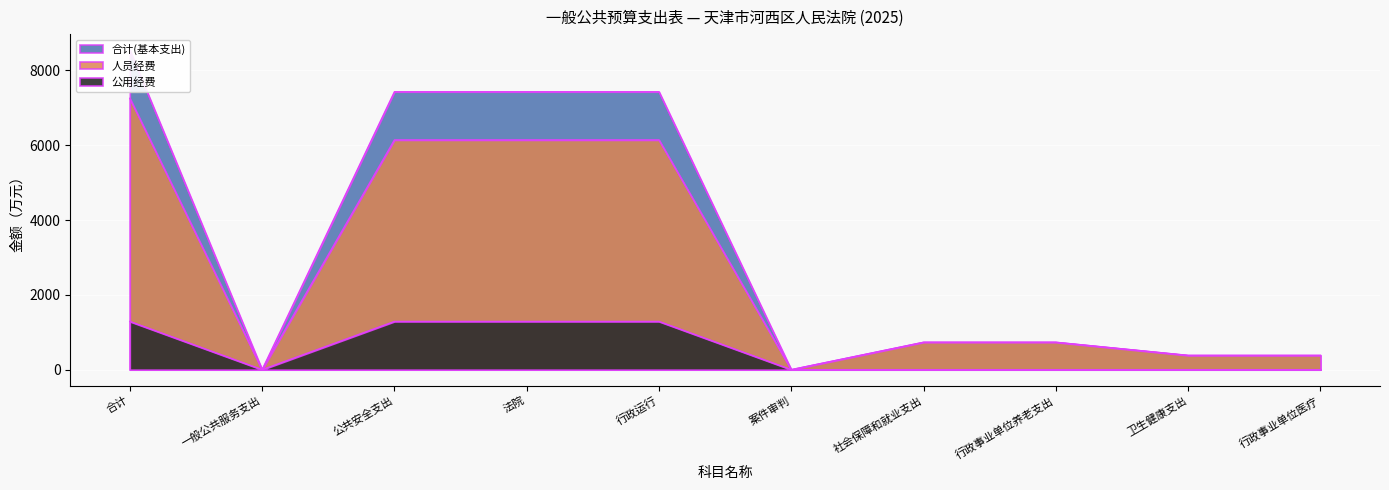

What is the total value across all series at 行政事业单位养老支出?

1464.2